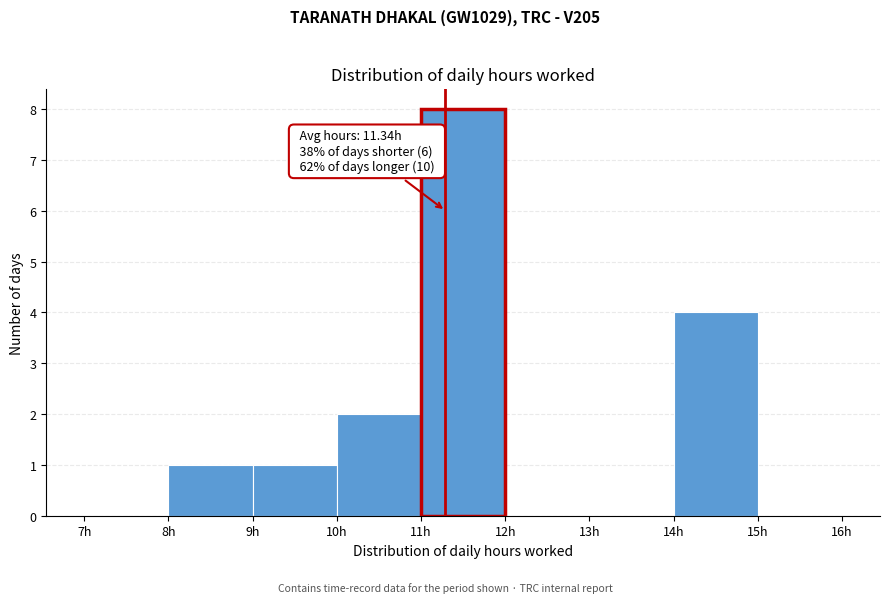

Which range on the x-axis has the tallest bar?

11 to 12